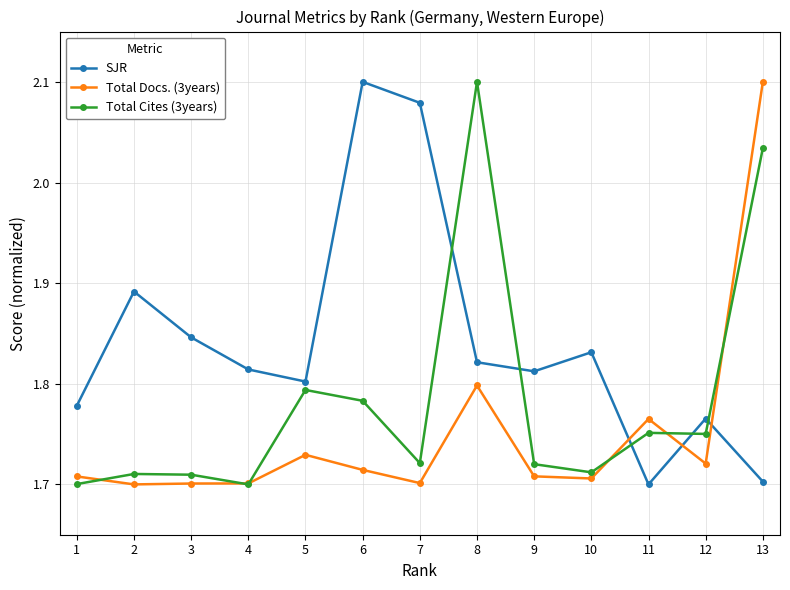

Rank the series by their average value, from highest to lowest.

SJR, Total Cites (3years), Total Docs. (3years)